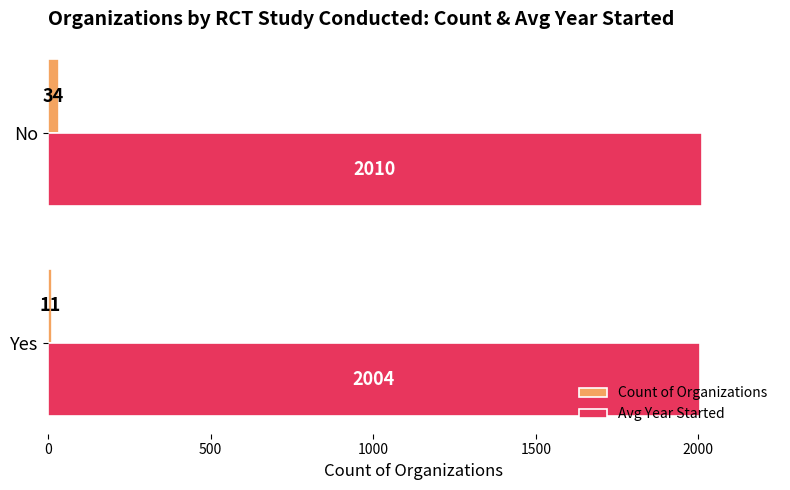

What is the maximum value shown in the chart?

2009.6